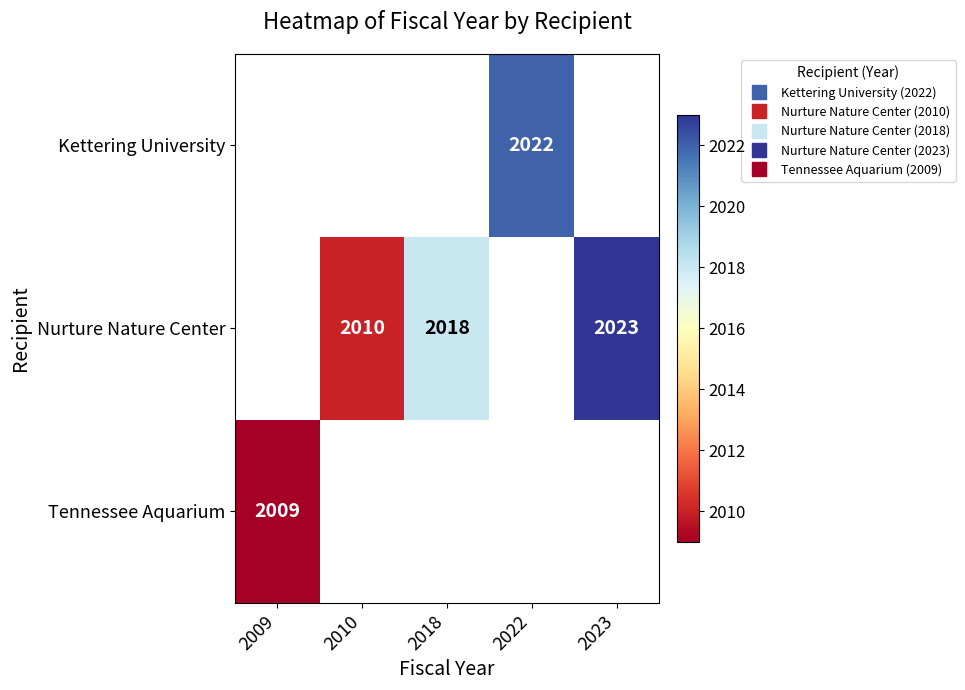

What is the total value across all series at 2018?

2018